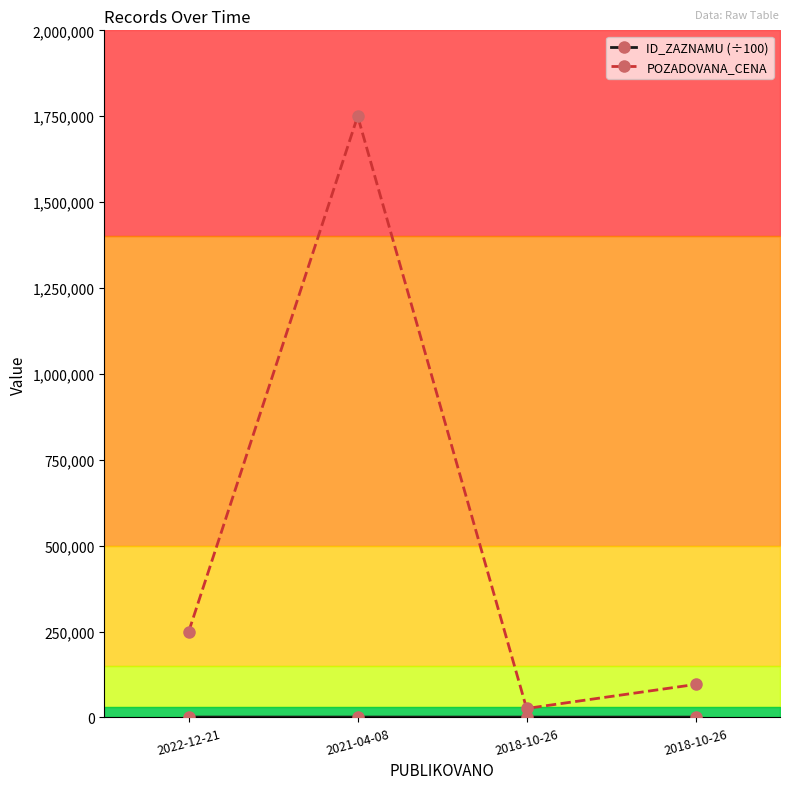

Rank the categories by POZADOVANA_CENA value from lowest to highest.

2018-10-26, 2018-10-26, 2022-12-21, 2021-04-08